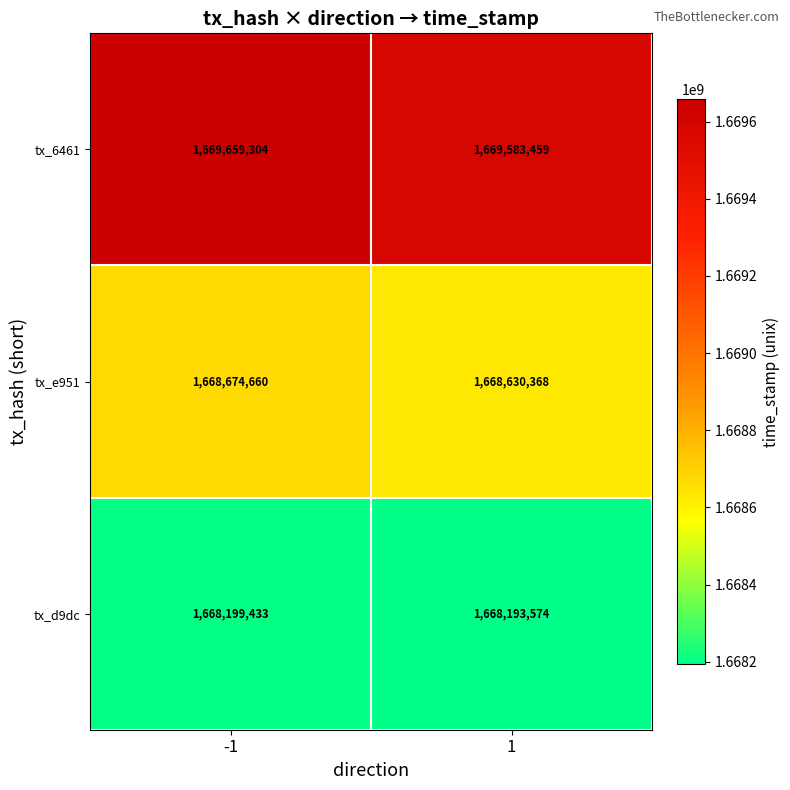

What is the highest value of the tx_d9dc series?

1668199433